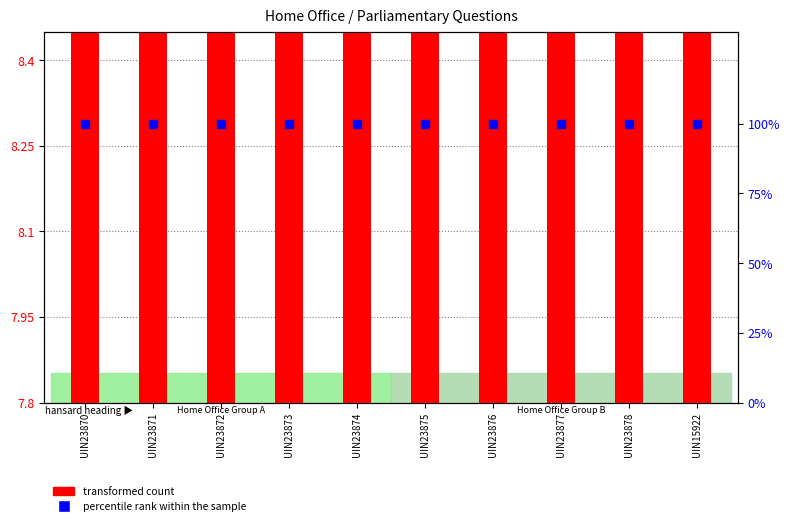

What is the total value across all series at UIN23872?

108.4